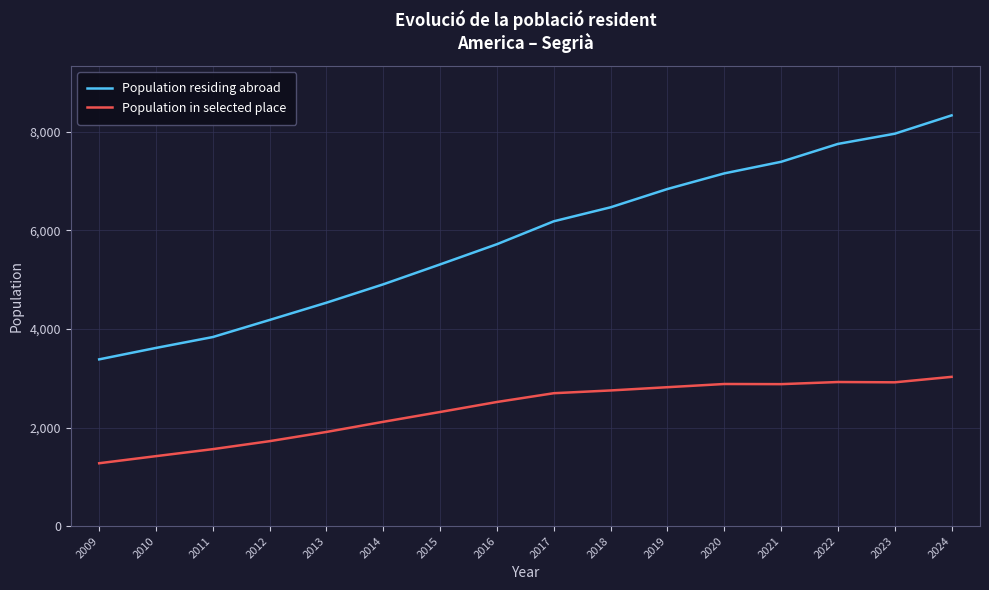

At 2020, list the series in order from smallest to largest.

Population in selected place, Population residing abroad